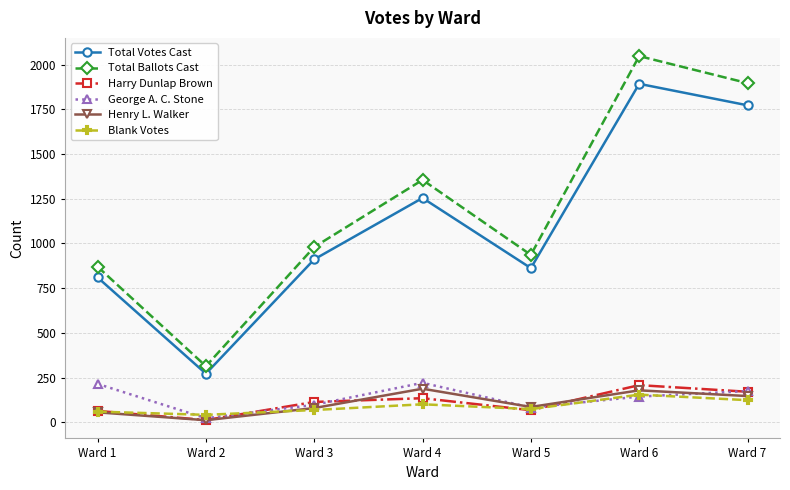

What is the lowest value of the George A. C. Stone series?

23